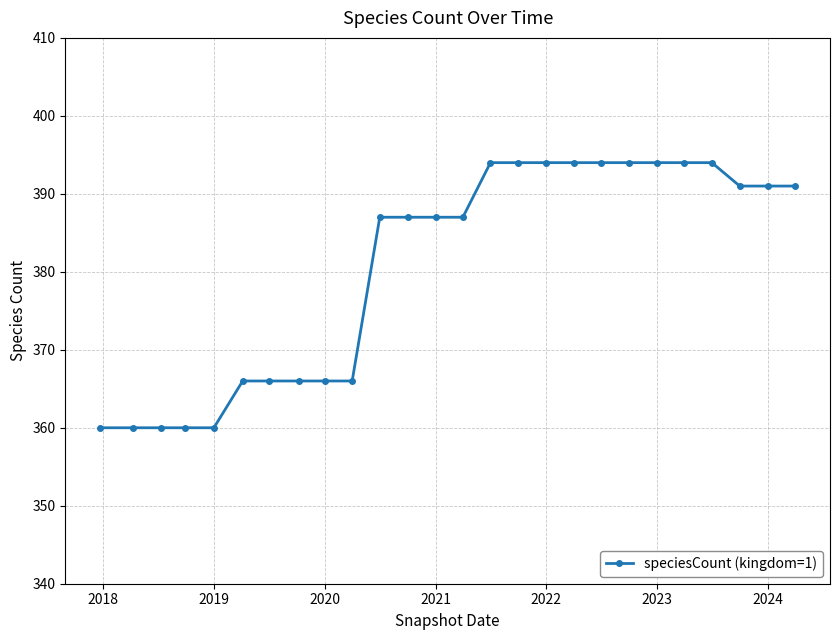

Reading left to right, what are all the values shown in this chart?

360	360	360	360	360	366	366	366	366	366	387	387	387	387	394	394	394	394	394	394	394	394	394	391	391	391